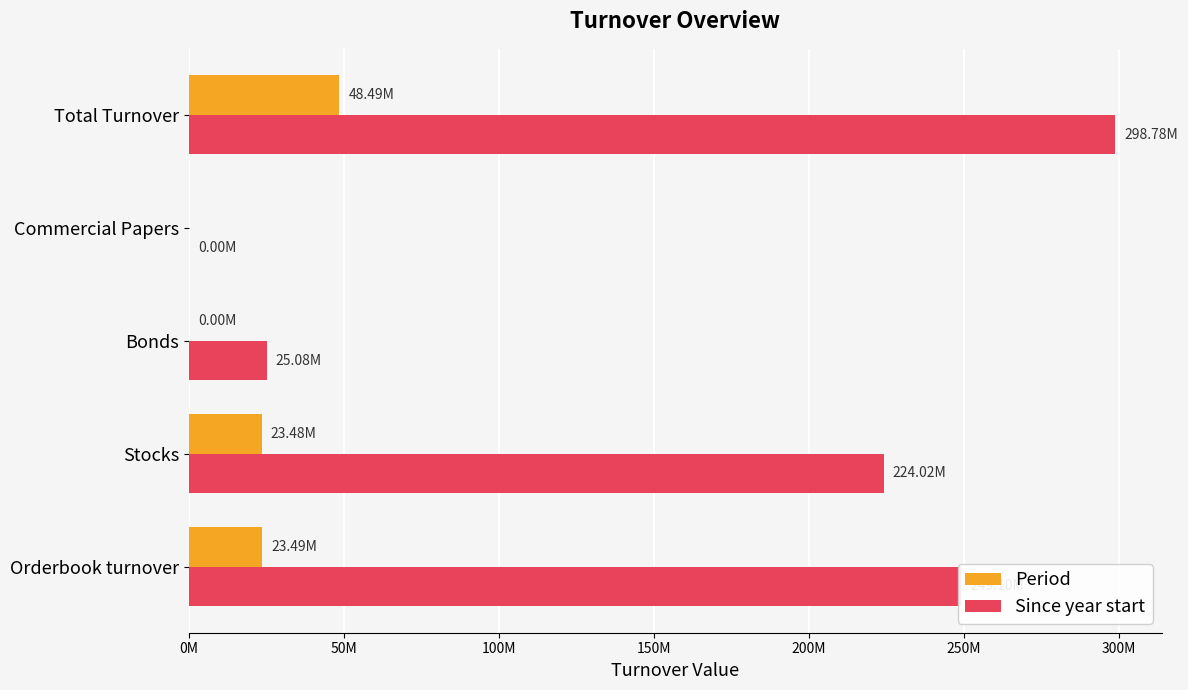

Reading left to right, transcribe all the data shown in this chart.

Period: 23485140.0	23482956.4	2183.6	0.0	48489973.5
Since year start: 249102879.2	224015495.0	25084414.2	2970.0	298783770.9